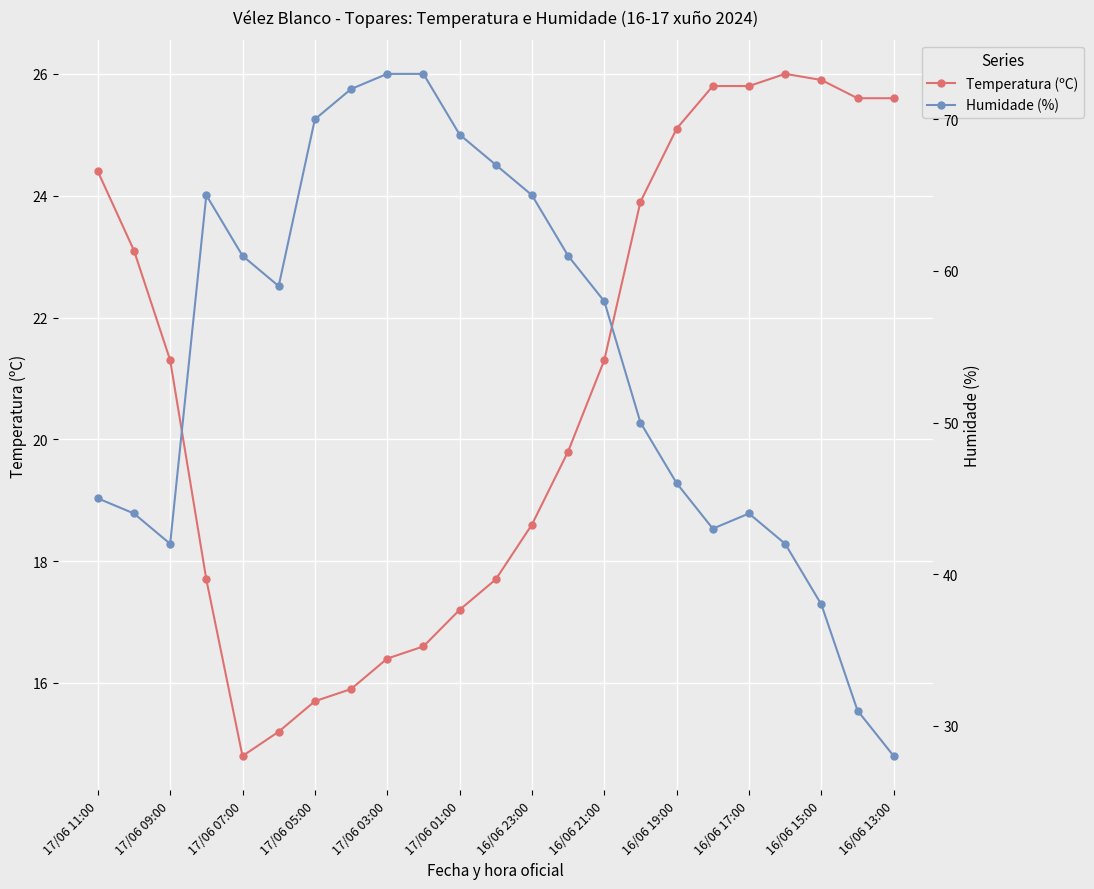

The value of Temperatura (ºC) at 17/06 07:00 is 3.3. True or false?

False